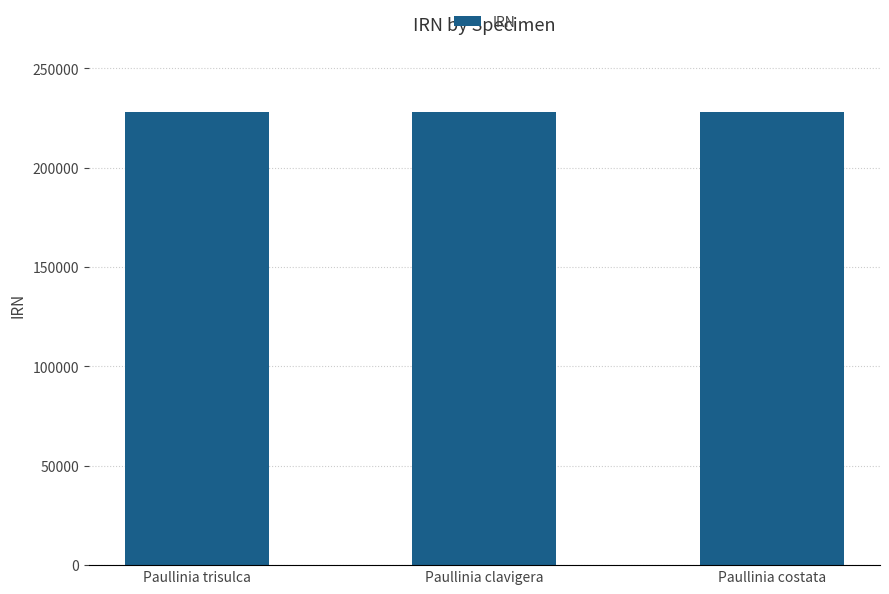

What is the sum of all values?

683886